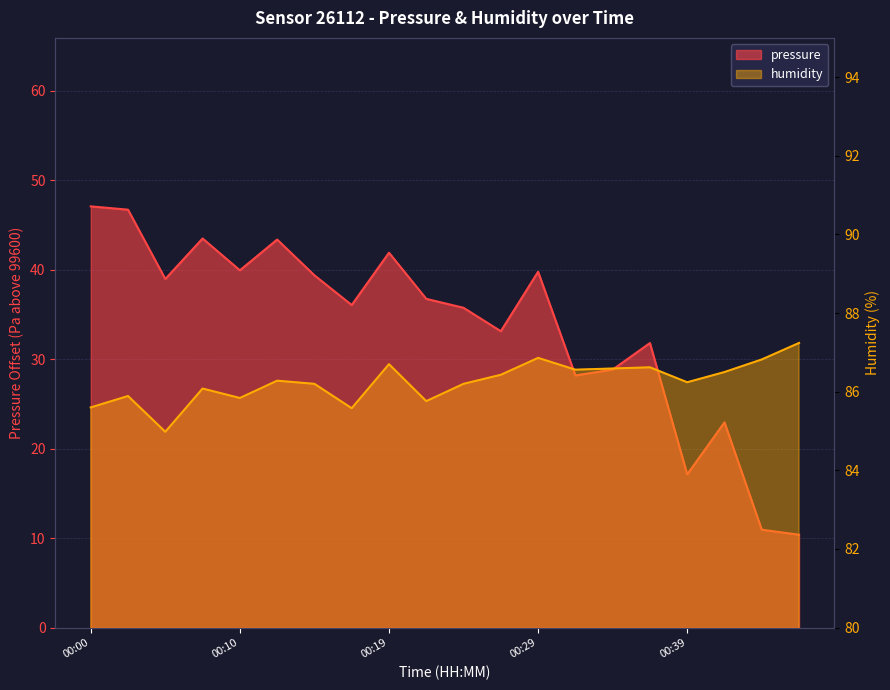

Rank the series by their average value, from lowest to highest.

pressure, humidity